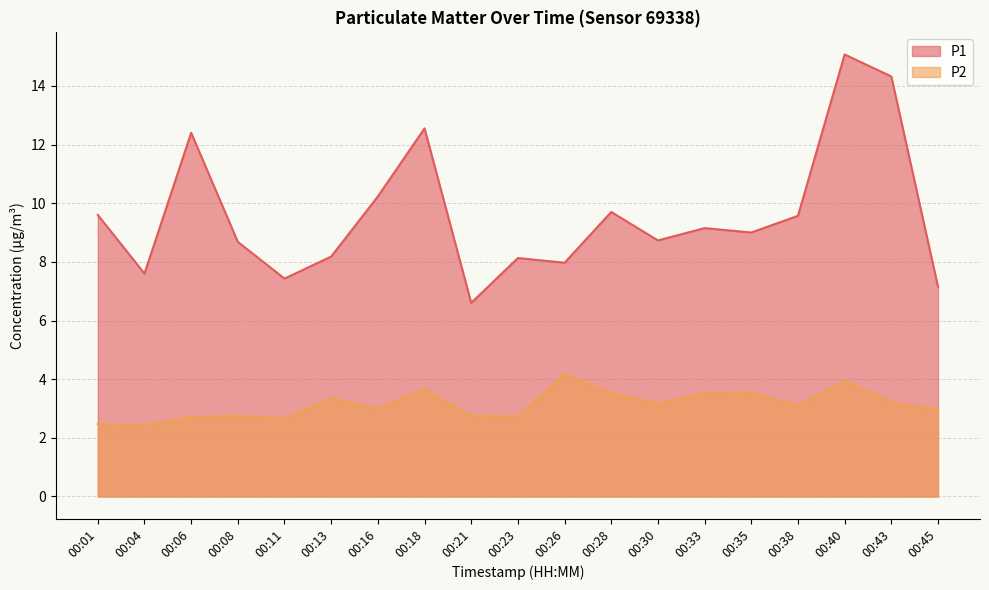

What is the difference between the maximum and second lowest values in the P2 series?

1.7